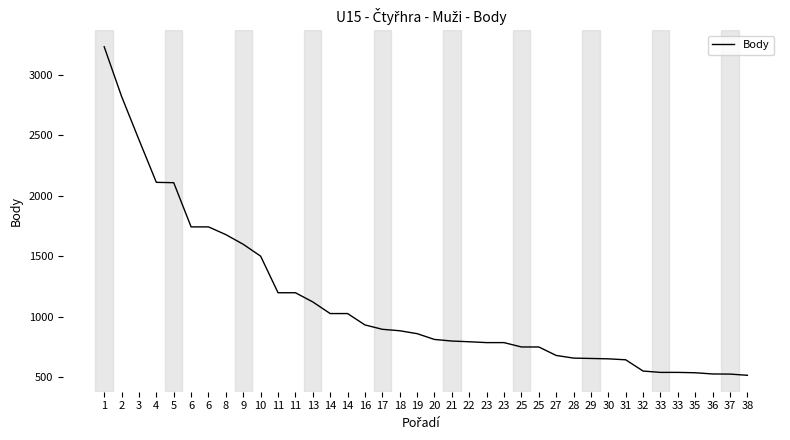

Reading left to right, what are all the values shown in this chart?

3232	2822	2464	2112	2109	1744	1744	1680	1600	1502	1200	1200	1124	1028	1028	934	898	886	862	814	801	795	788	788	752	752	682	660	657	654	646	553	542	542	539	529	528	518